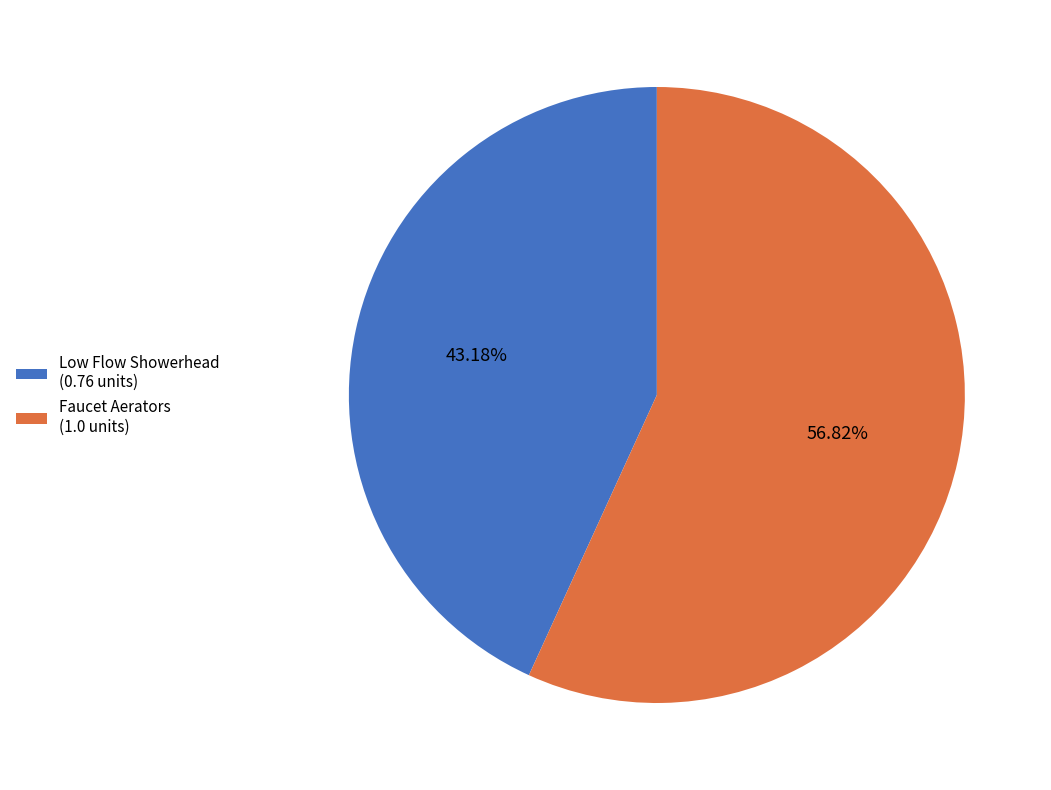

Count the number of slices in the pie.

2